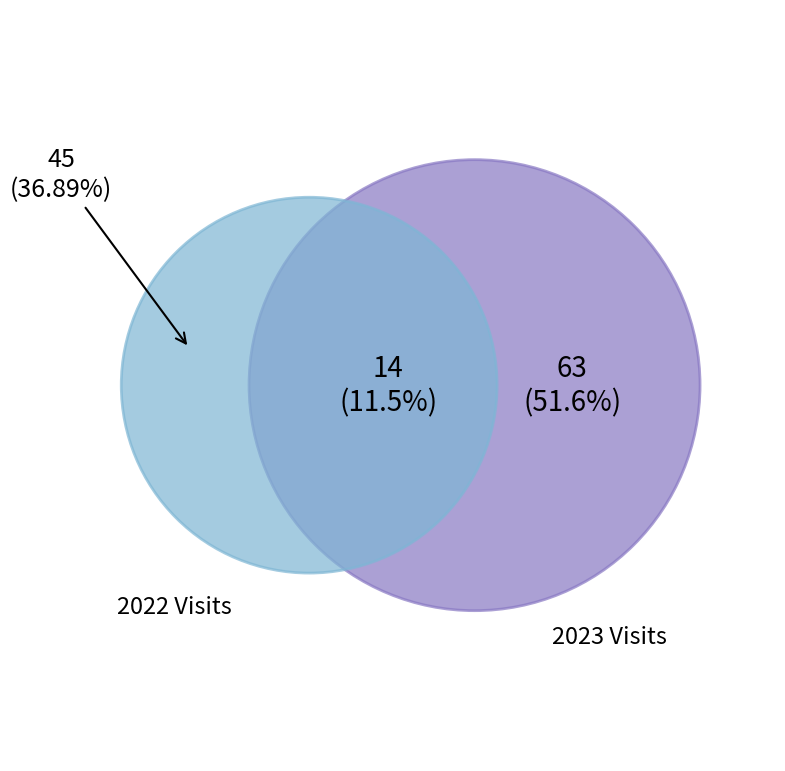

Does 2023-01 account for over 50% of the chart?

No